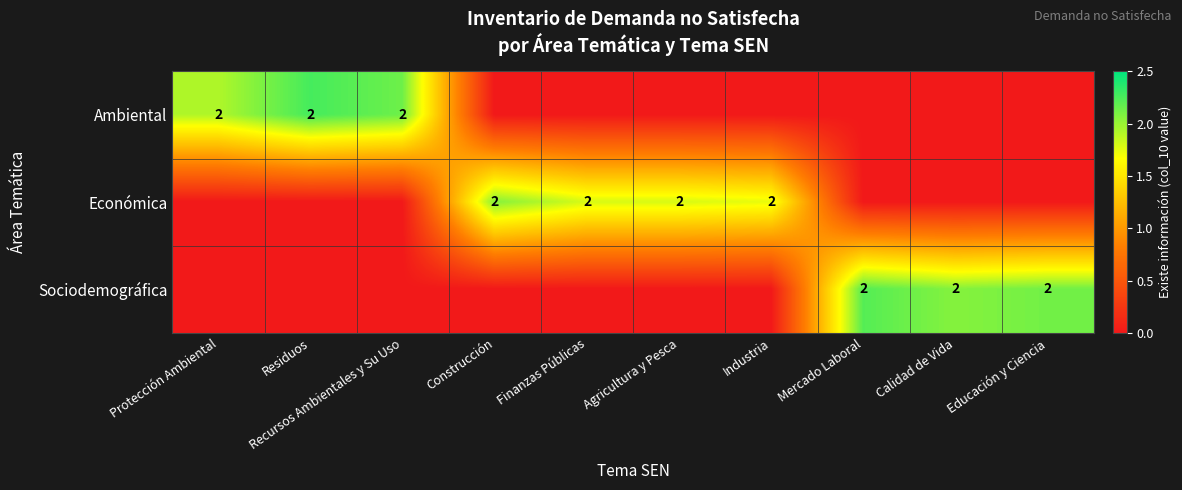

The Sociodemográfica series shows 1 at Educación y Ciencia. True or false?

False